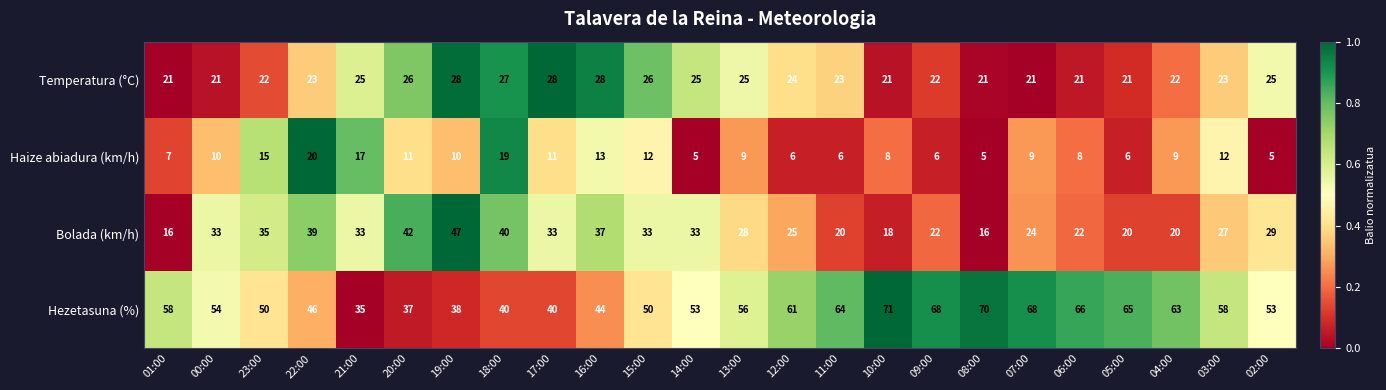

At 05:00, list the series in order from smallest to largest.

Haize abiadura (km/h), Bolada (km/h), Temperatura (°C), Hezetasuna (%)